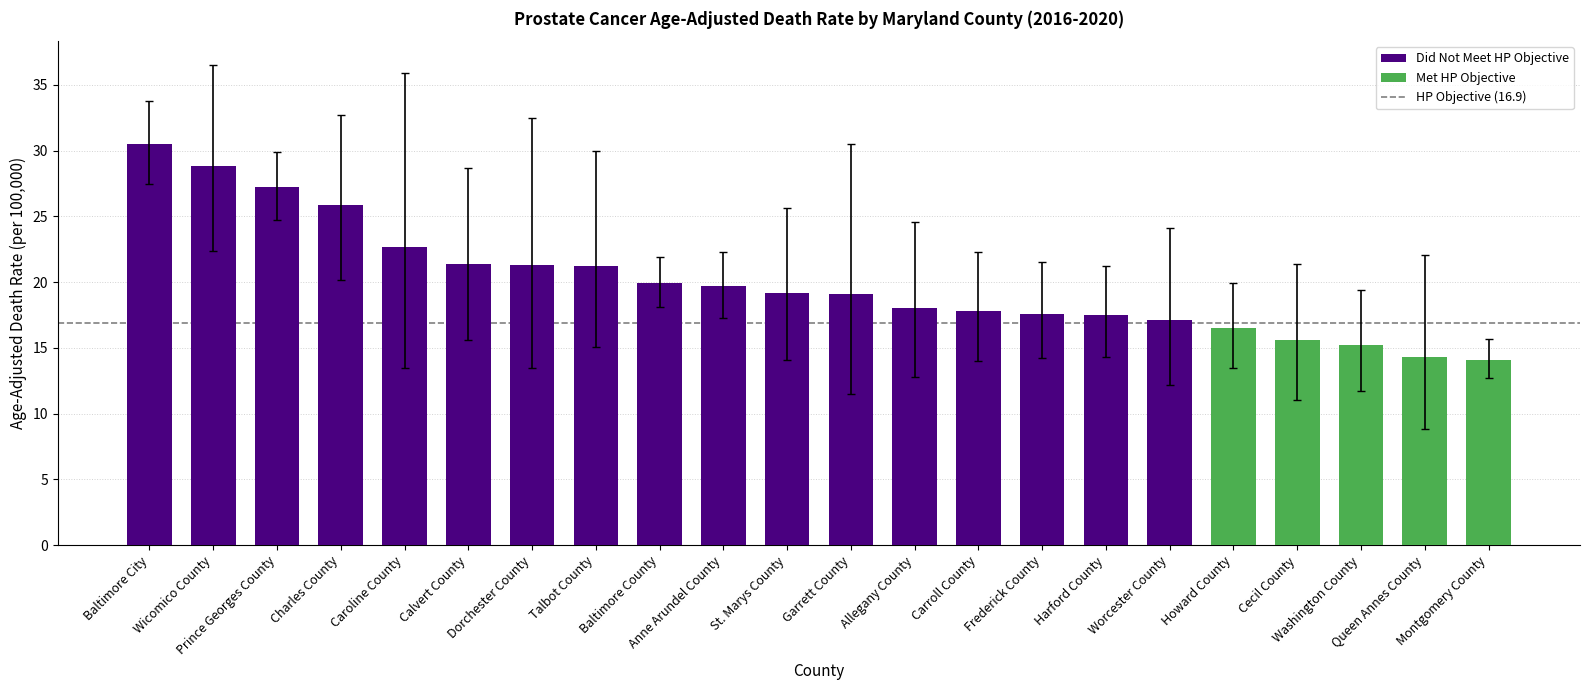

What is the greatest value displayed?

30.5